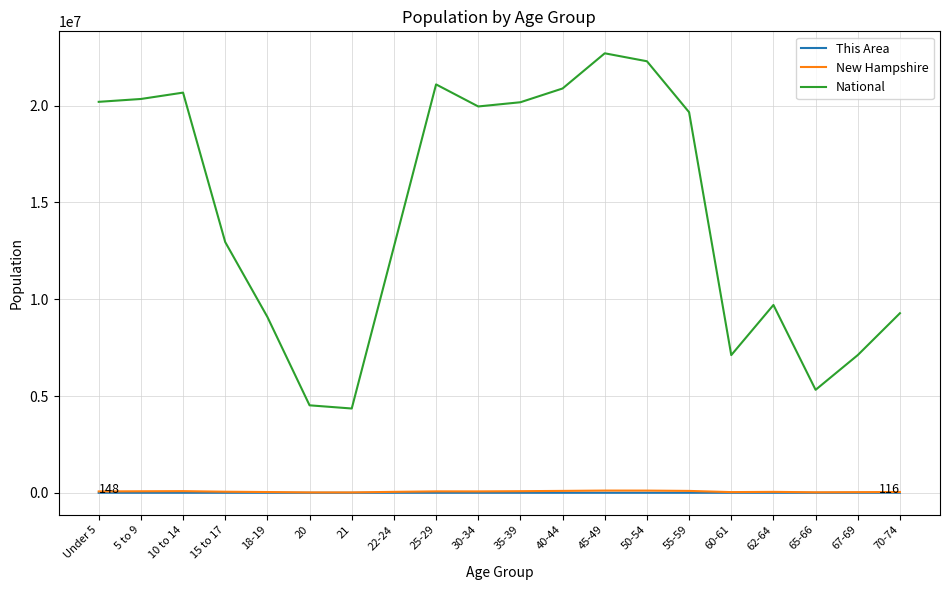

The value of National at 20 is 4519129. True or false?

True